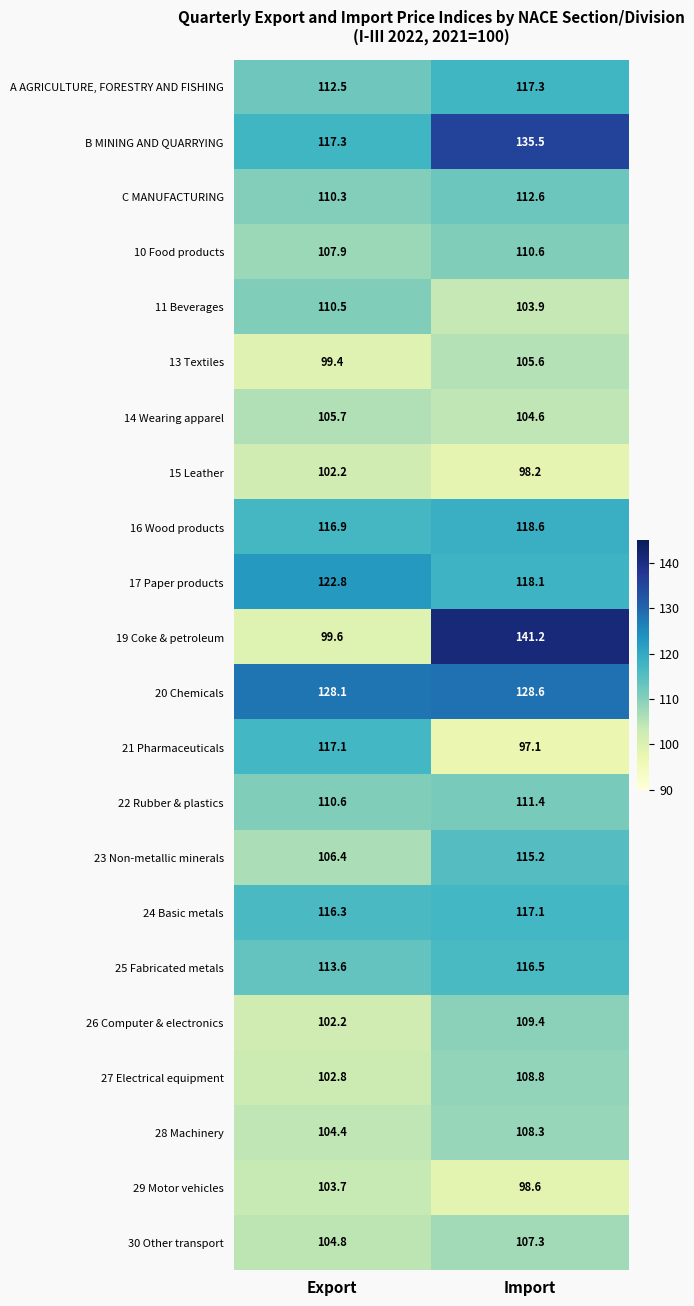

At how many categories does at least one series exceed 110?

2